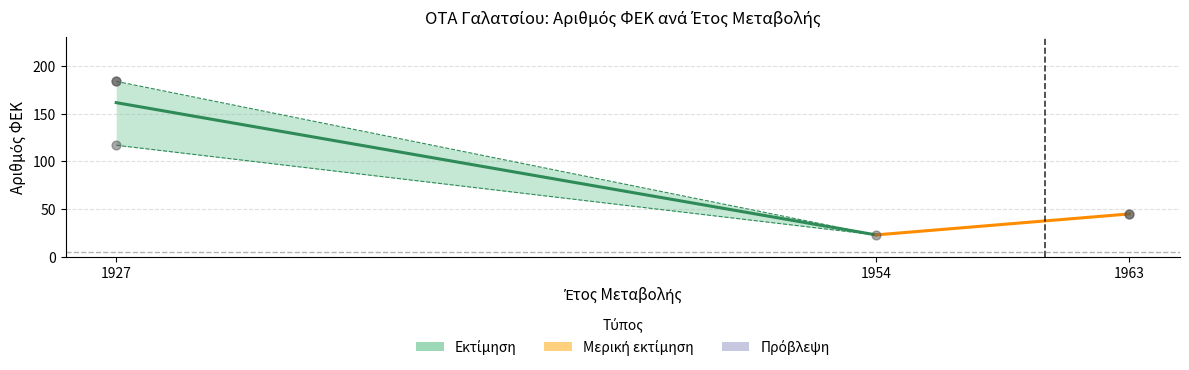

What Y value in the scatter plot is closest to 103?

117